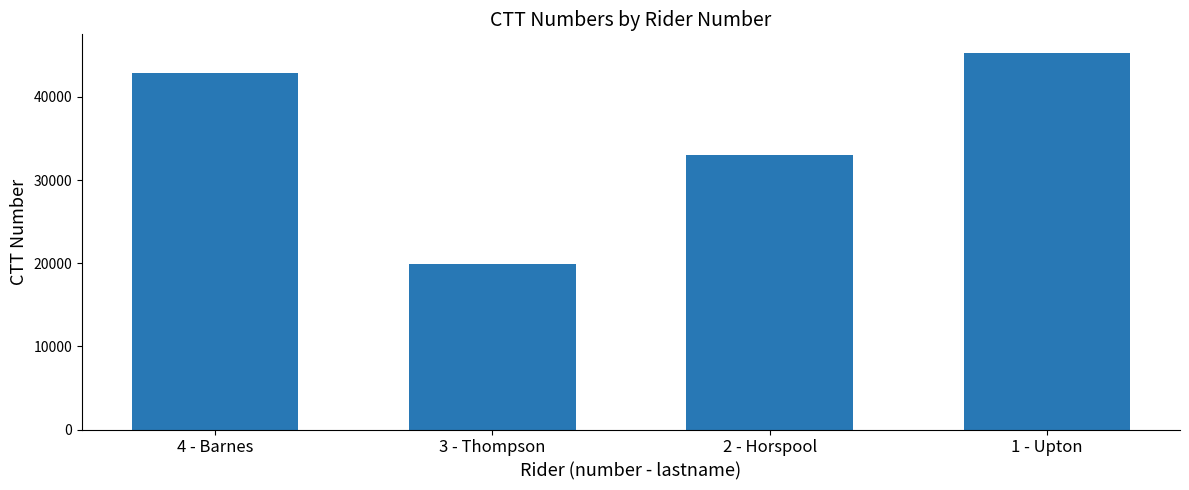

Between 1 - Upton and 3 - Thompson, which is larger?

1 - Upton